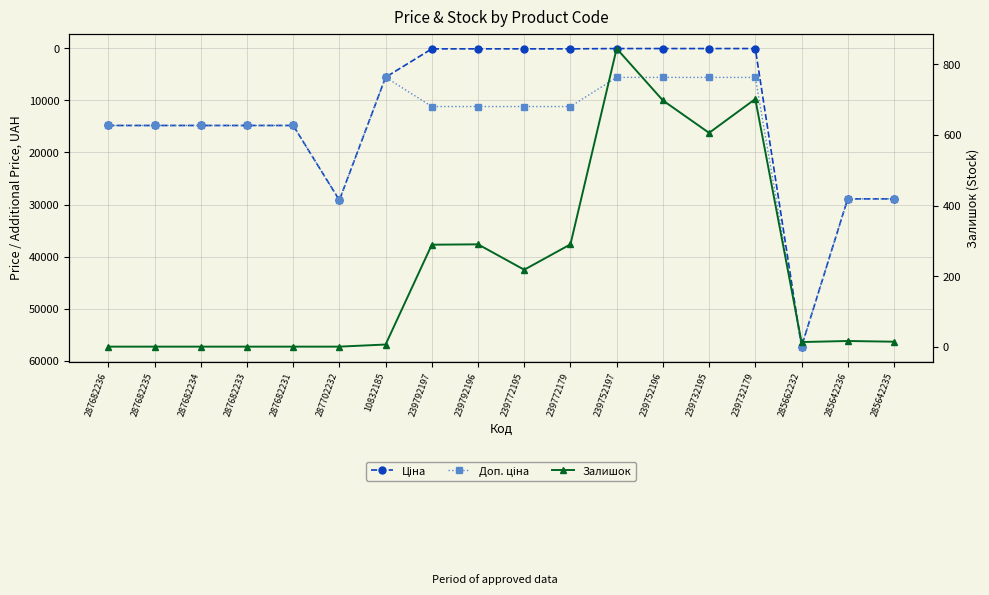

At which label does Доп. ціна first exceed 14817?

287682236